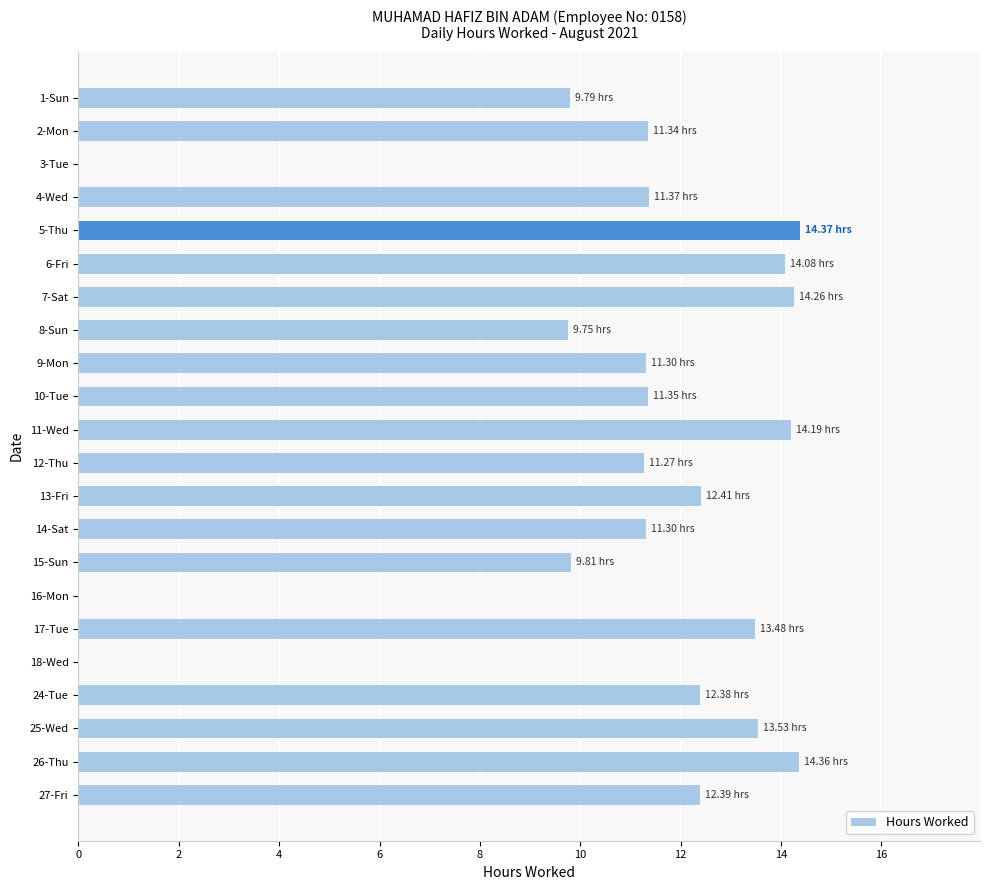

What is the average value?

10.6